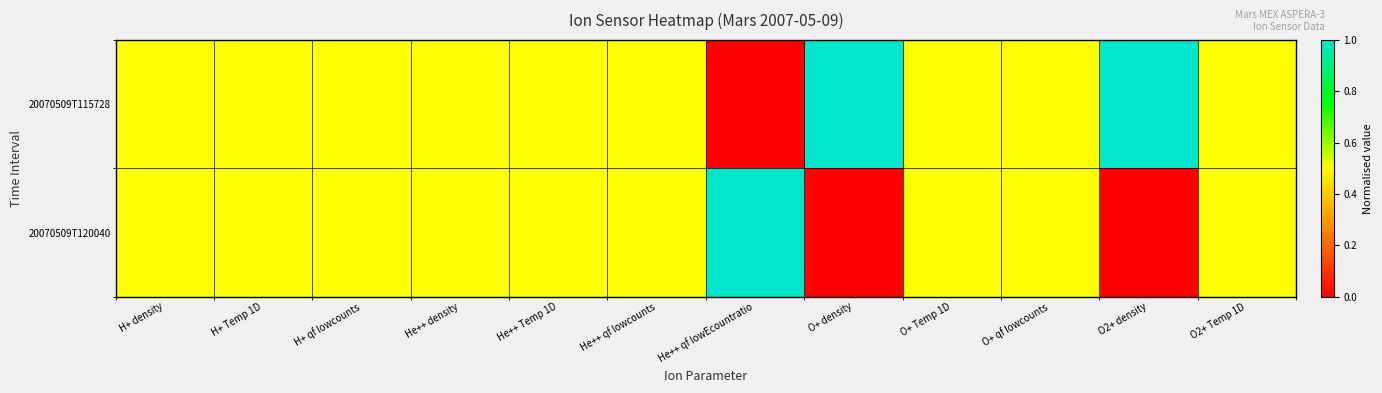

Rank the series at H+ Temp 1D from lowest to highest value.

20070509T115728, 20070509T120040